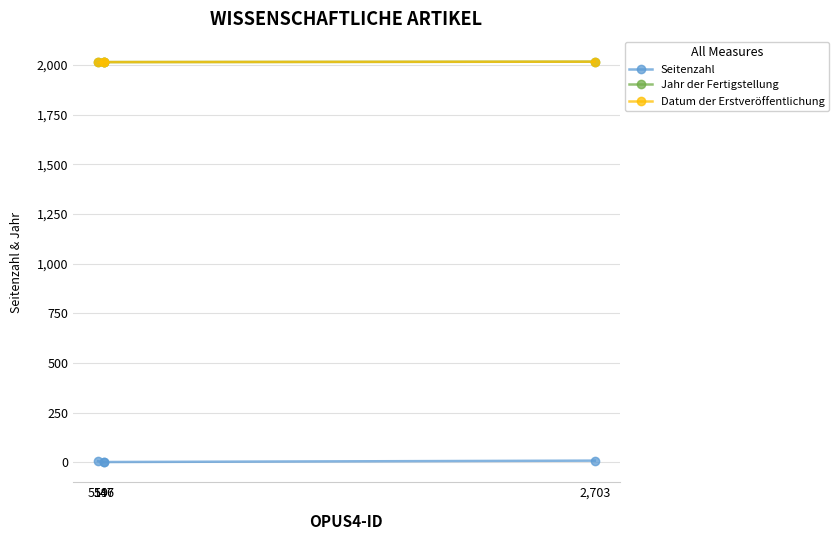

How many data points does each series have?

4